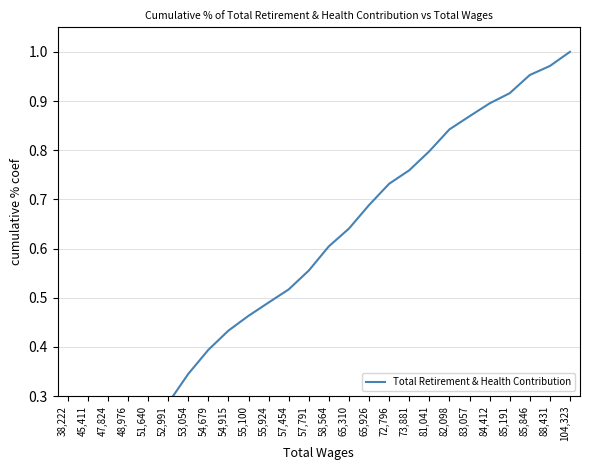

True or false: there are more than 0 points higher than both neighbors.

False